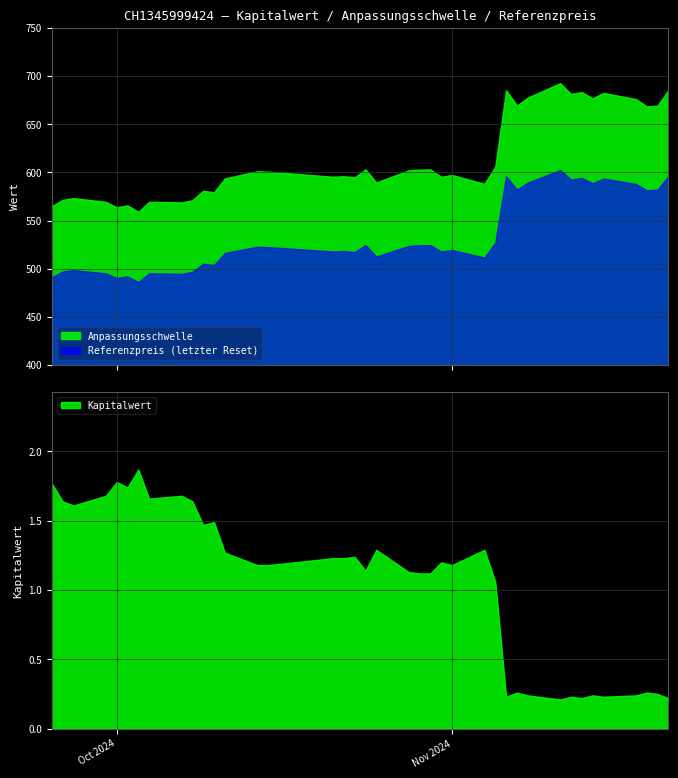

True or false: Kapitalwert has a value of 0.3 at 2024-11-07.

True